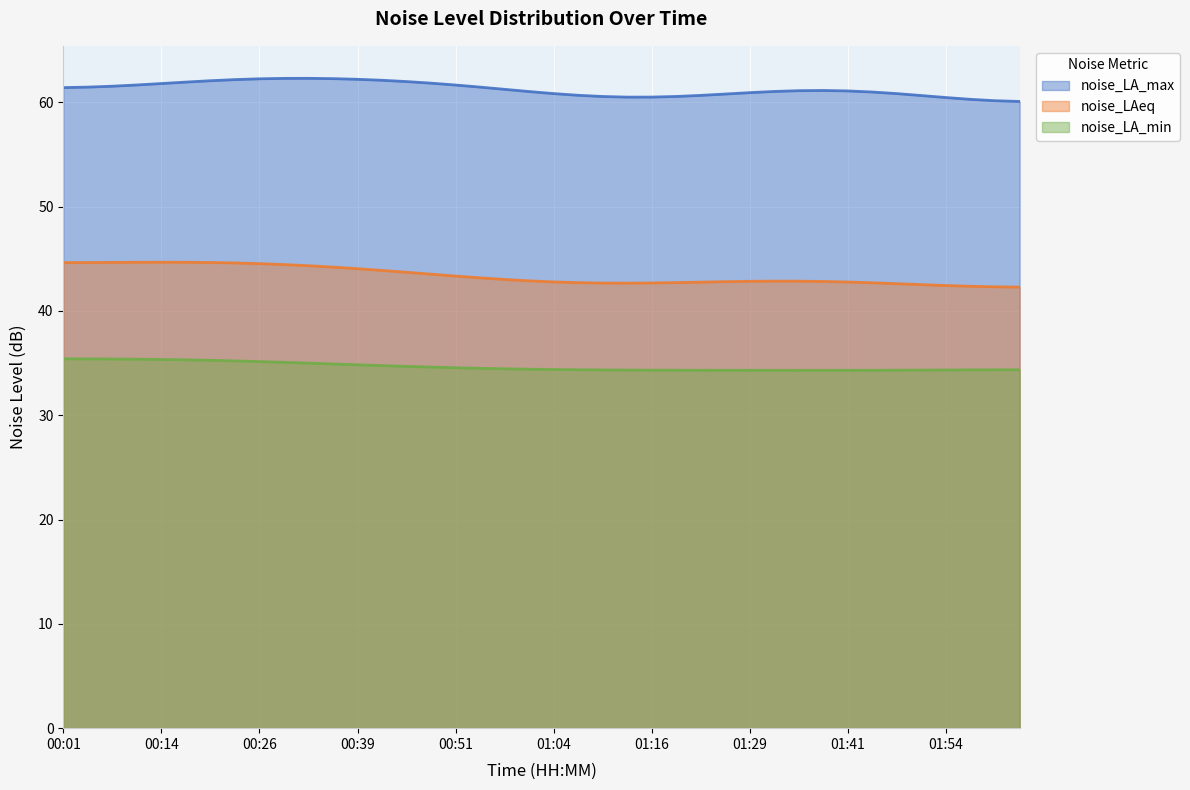

Which series has the largest total across all categories?

noise_LA_max